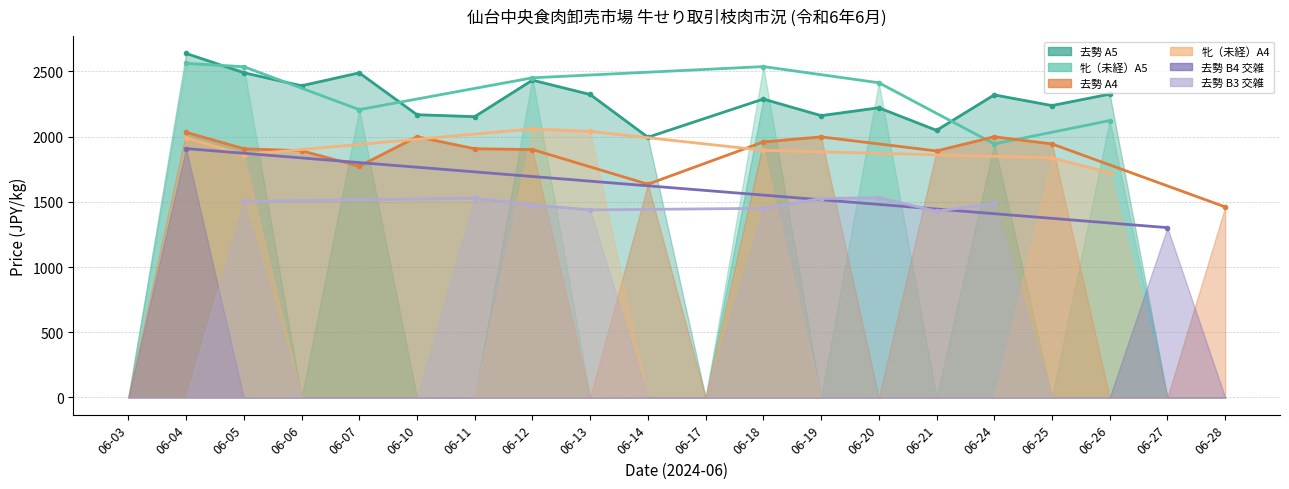

Which category has the lowest value in the 牝（未経）A4 series?

06-03